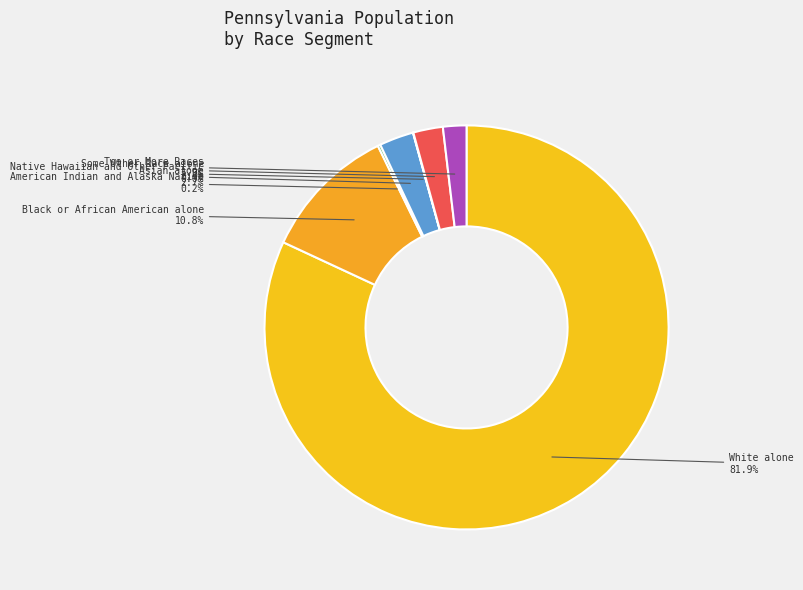

To the nearest percent, what is the combined percentage of Some Other Race alone and Asian alone?

5%